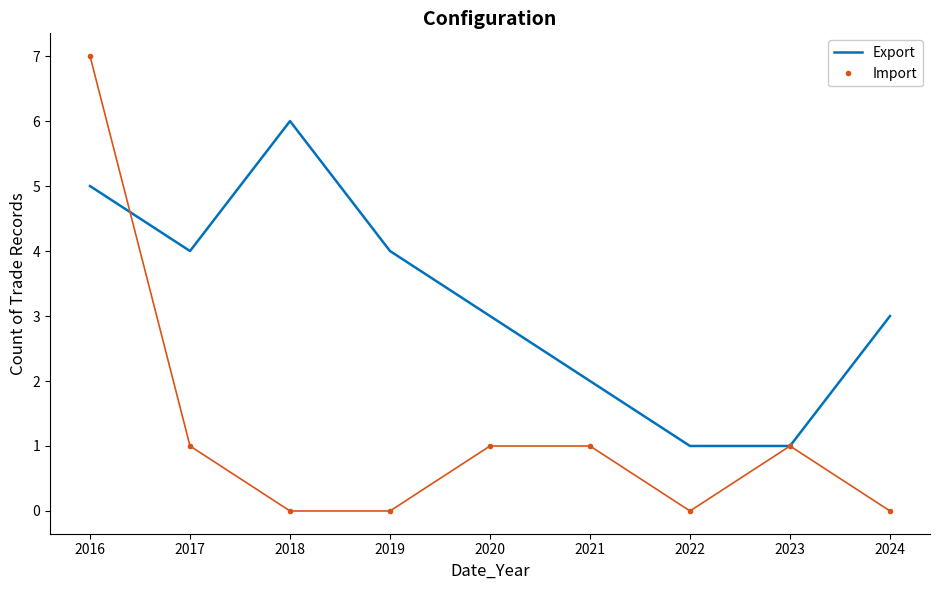

What is the approximate value of Export at 2016?

5